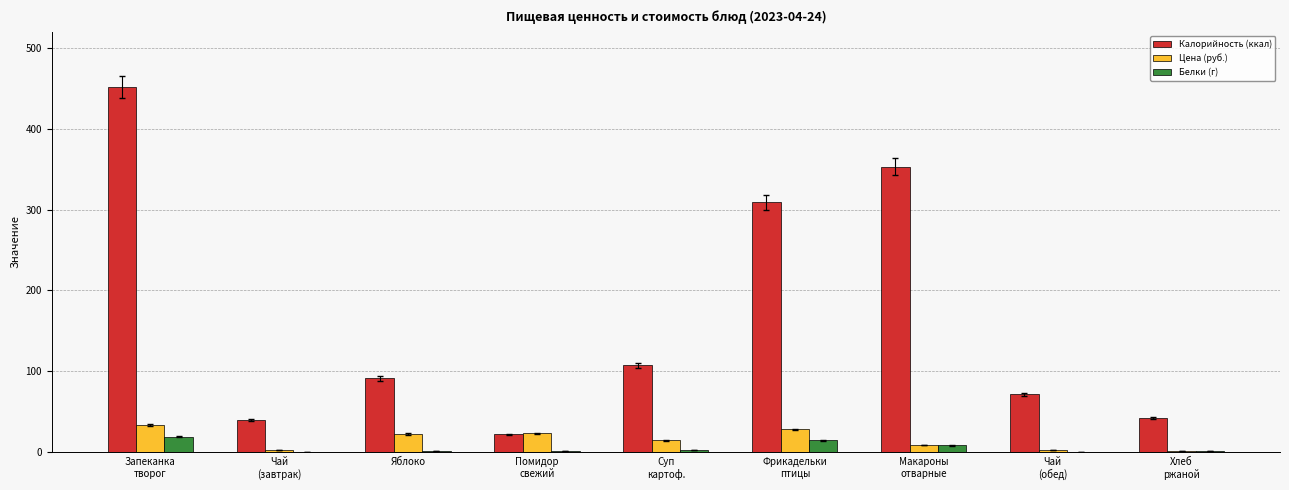

What is the approximate value of Цена (руб.) at Чай
(завтрак)?

2.5